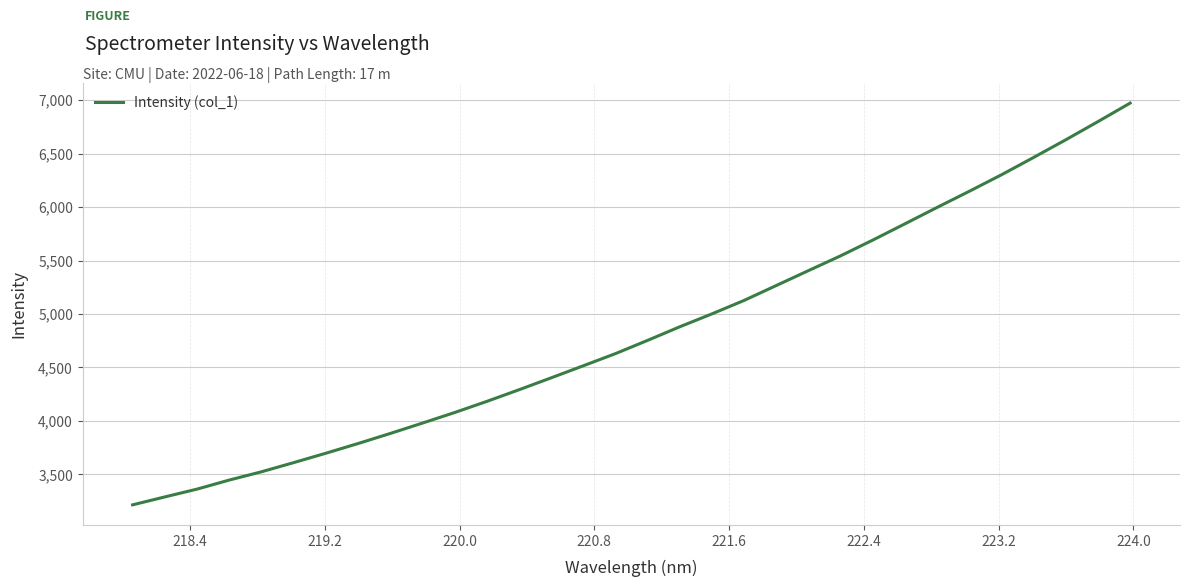

What is the smallest value displayed?

3214.2